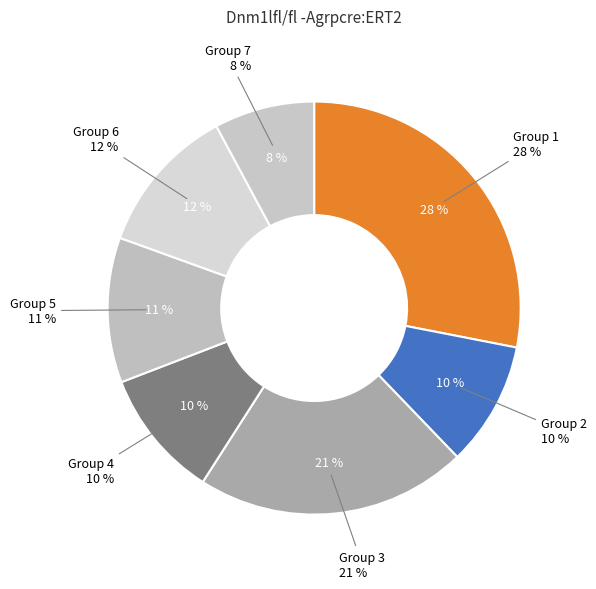

To the nearest percent, what portion does 5 represent?

11%